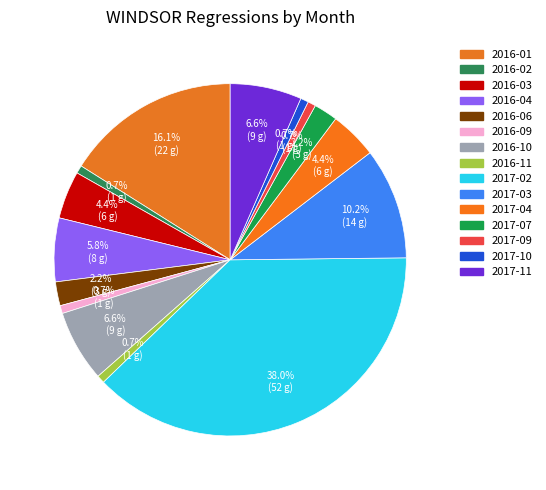

Do 2016-03 and 2016-09 together represent more than half of the pie?

No